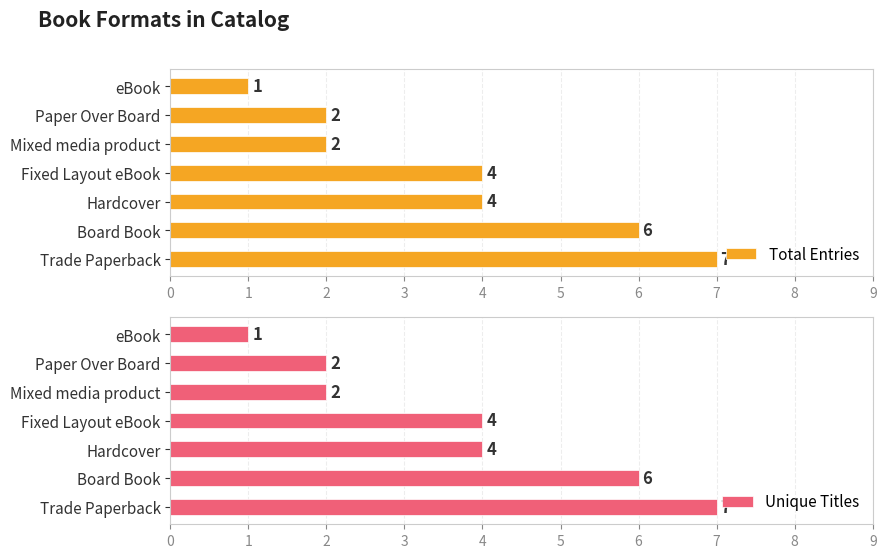

True or false: Total Entries has a value of 1 at Paper Over Board.

False